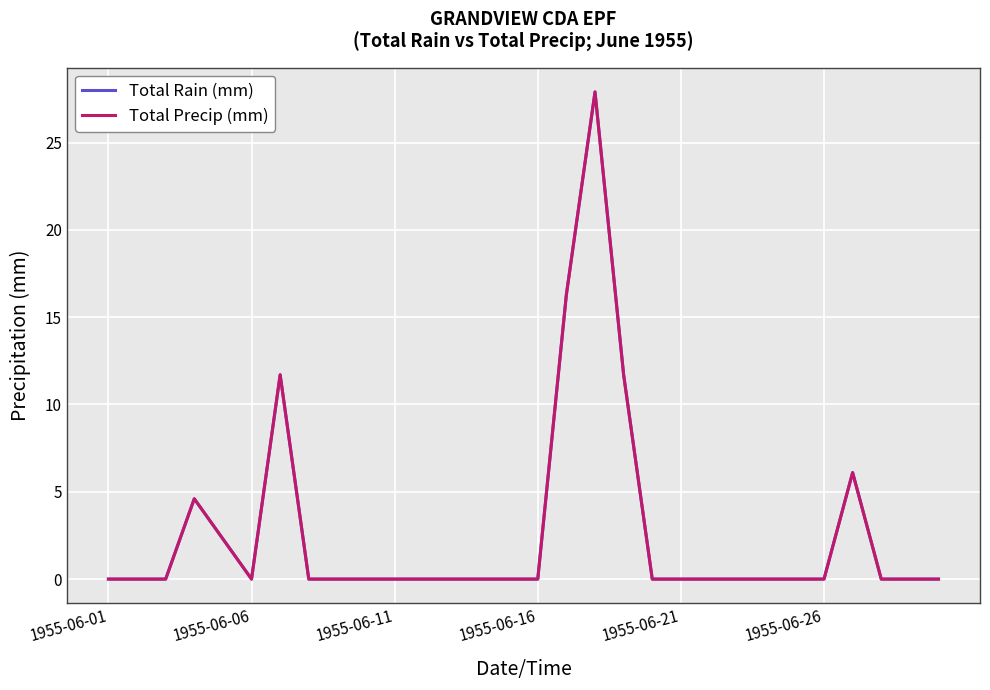

Does the chart have visible grid lines?

Yes